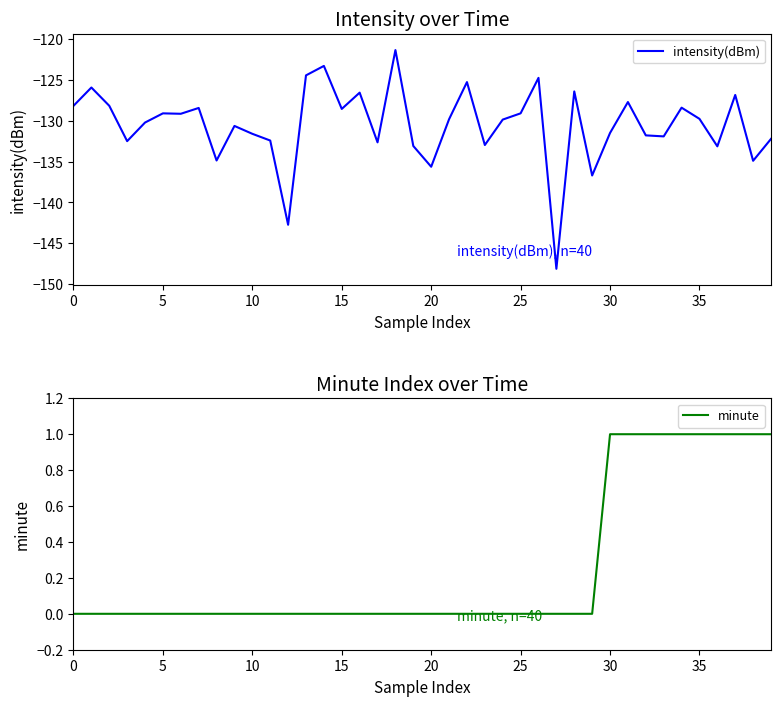

The intensity(dBm) series shows -178.8 at 15. True or false?

False